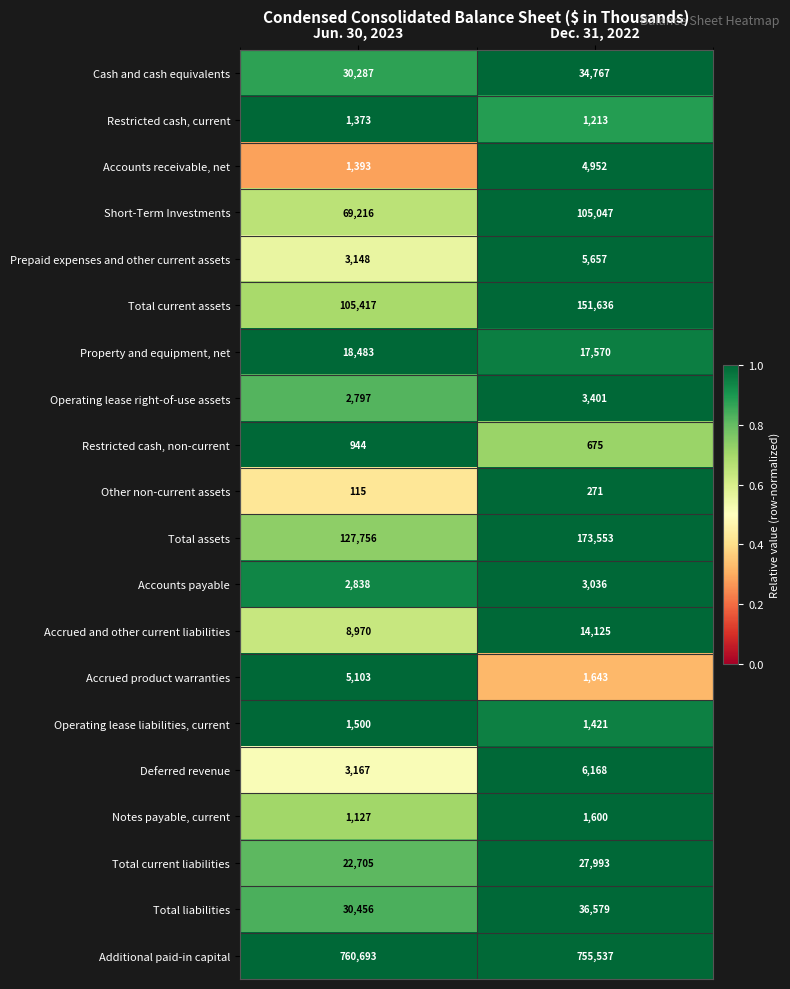

What is the average value of the Other non-current assets series?

193